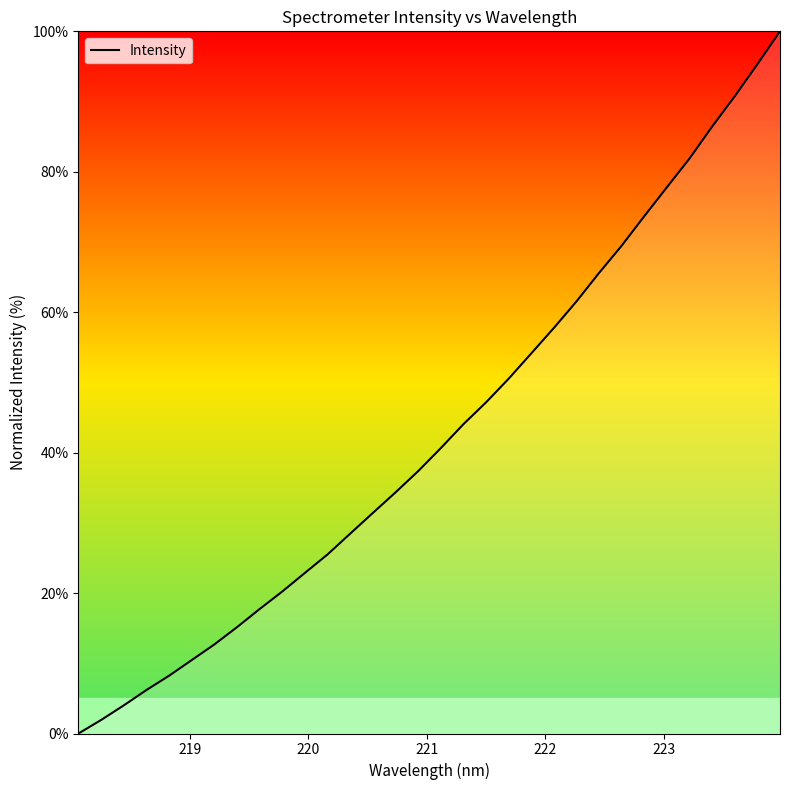

What is the greatest value displayed?

100.0